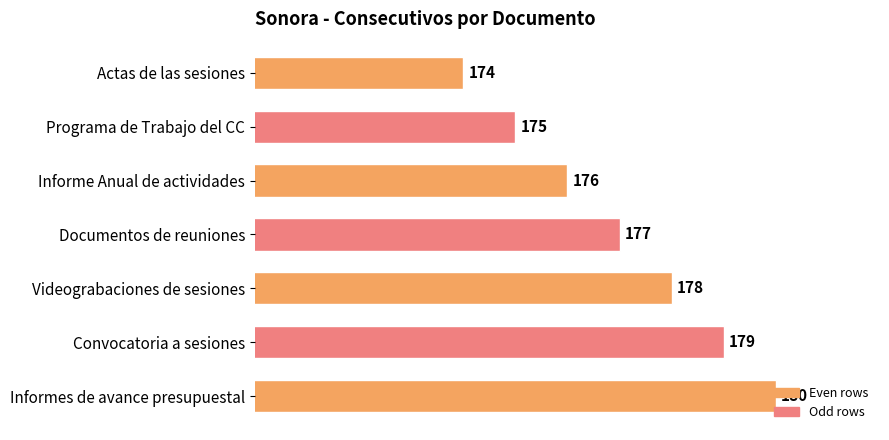

The chart shows a value of 180 at Informes de avance presupuestal. True or false?

True